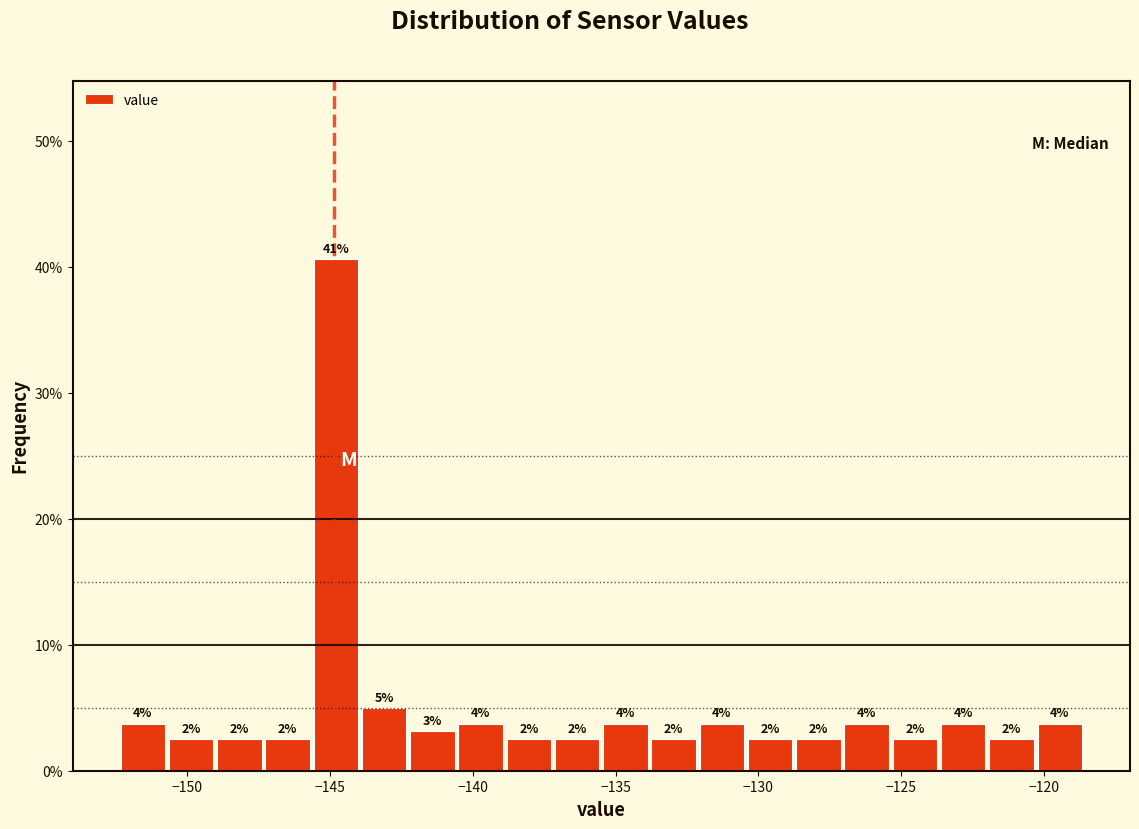

Read against the x-axis, roughly where is the centre of the tallest bar?

-145.0